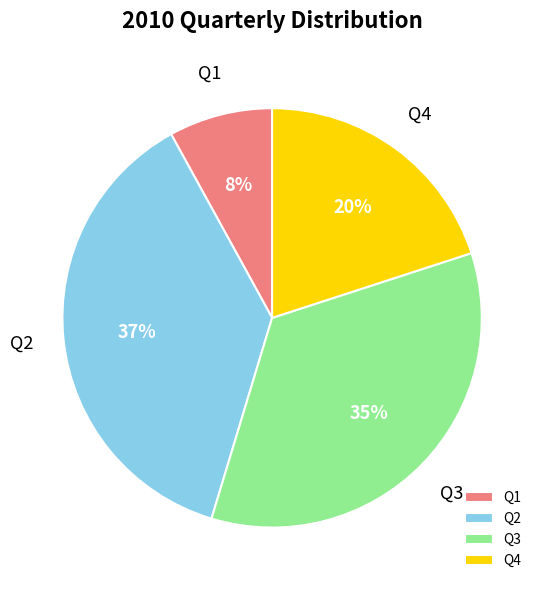

Which category has the smallest portion of the pie?

Q1